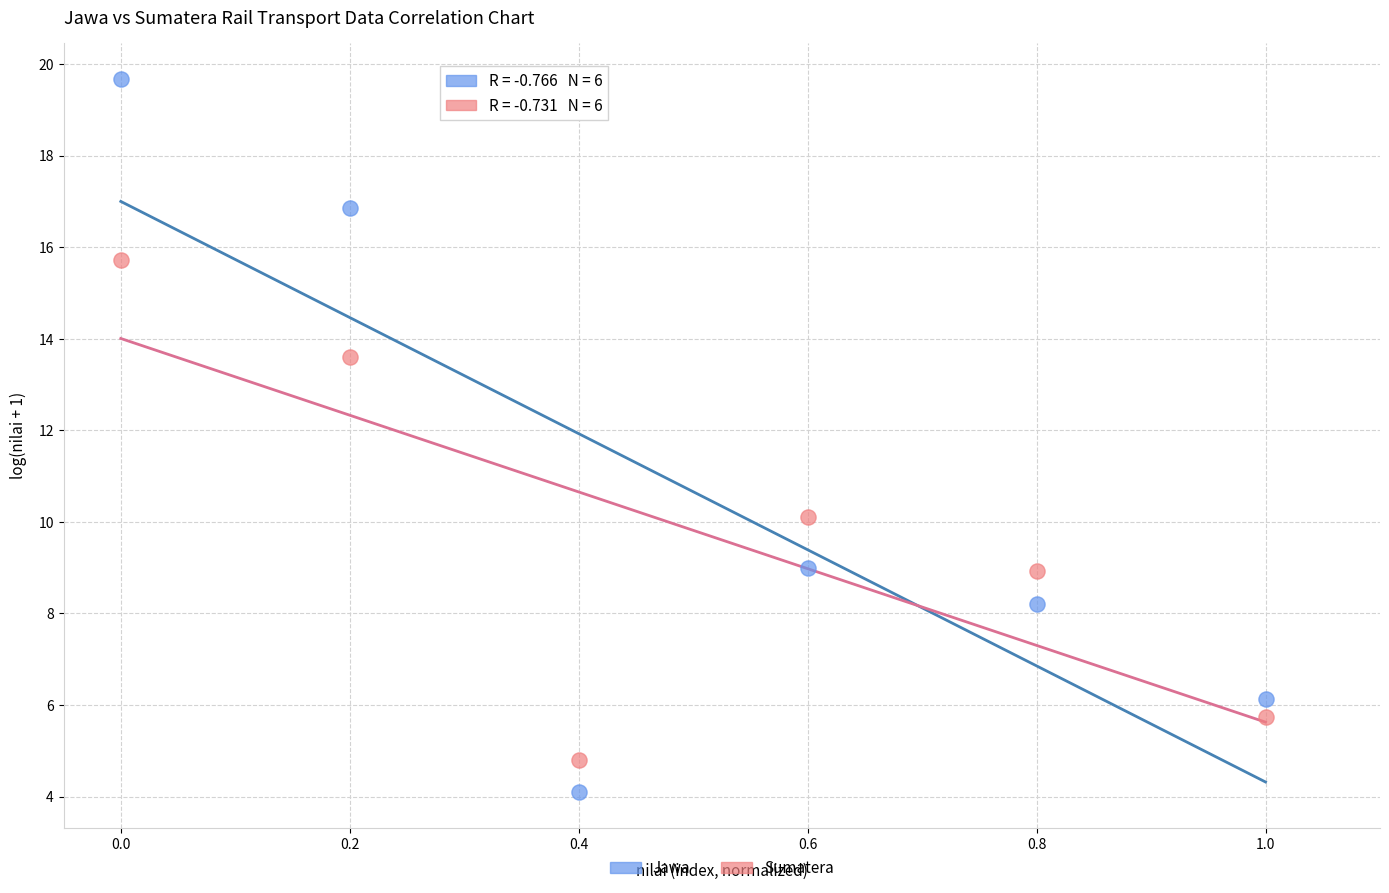

What is the X range (max minus min) for the scatter plot?

1.0